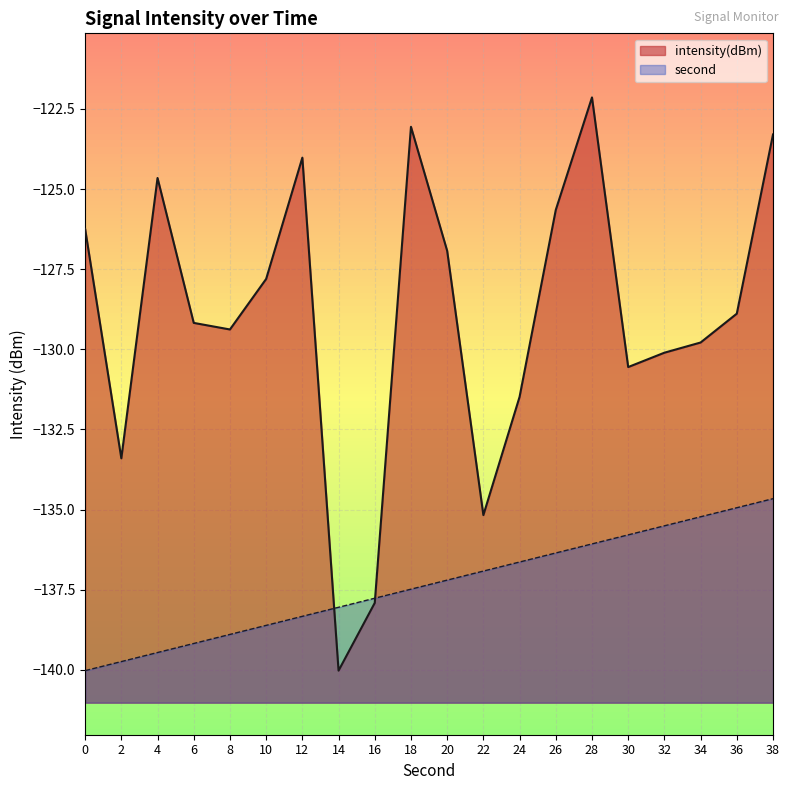

What is the highest value of the intensity(dBm) series?

-122.1